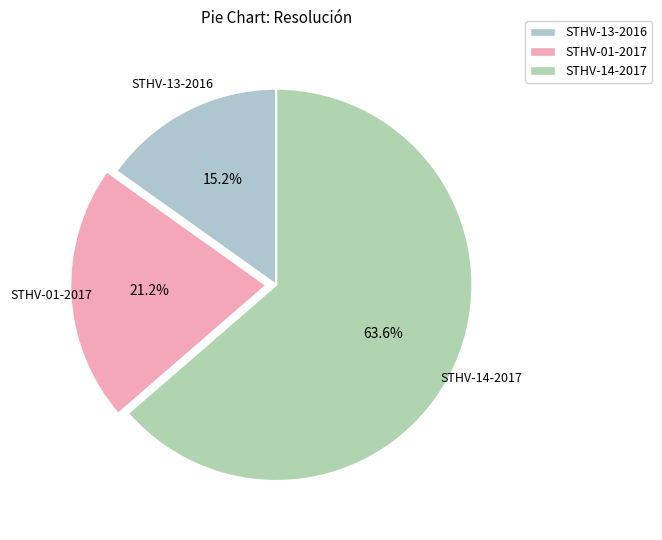

To the nearest percent, what is the difference between the STHV-13-2016 and STHV-01-2017 slice percentages?

6%